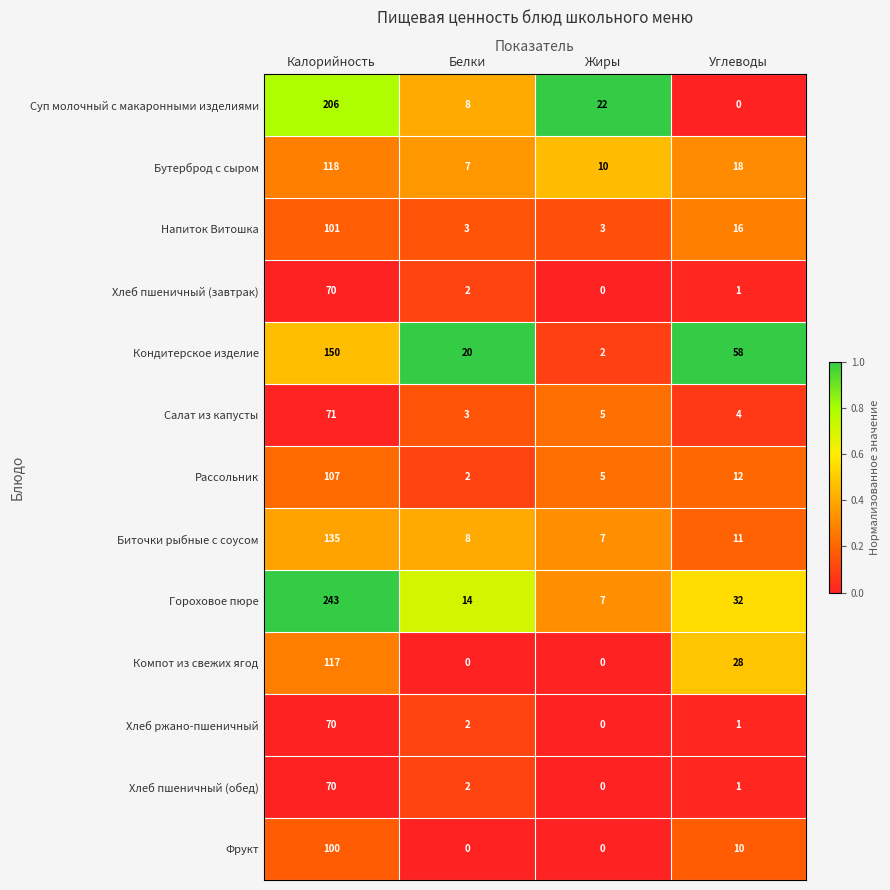

What is the approximate value of Салат из капусты at Калорийность, to the nearest 10?

70